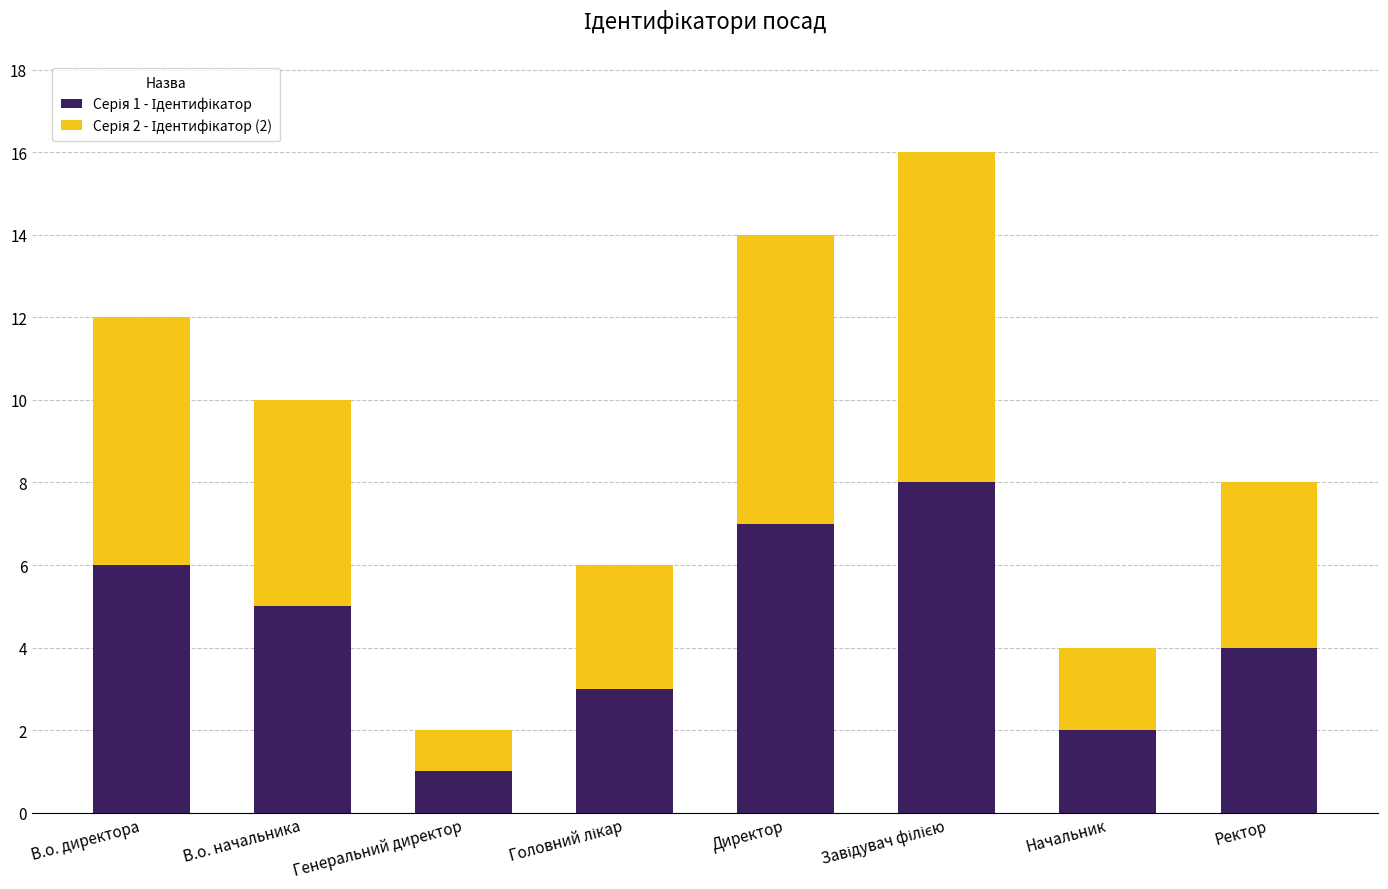

How many series are shown in this chart?

2